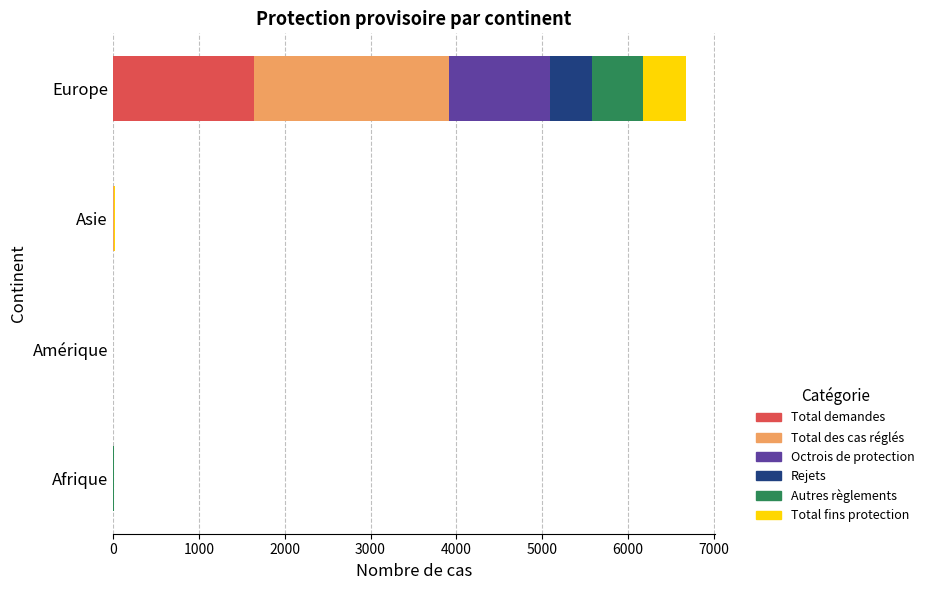

Count the number of data series in this chart.

6